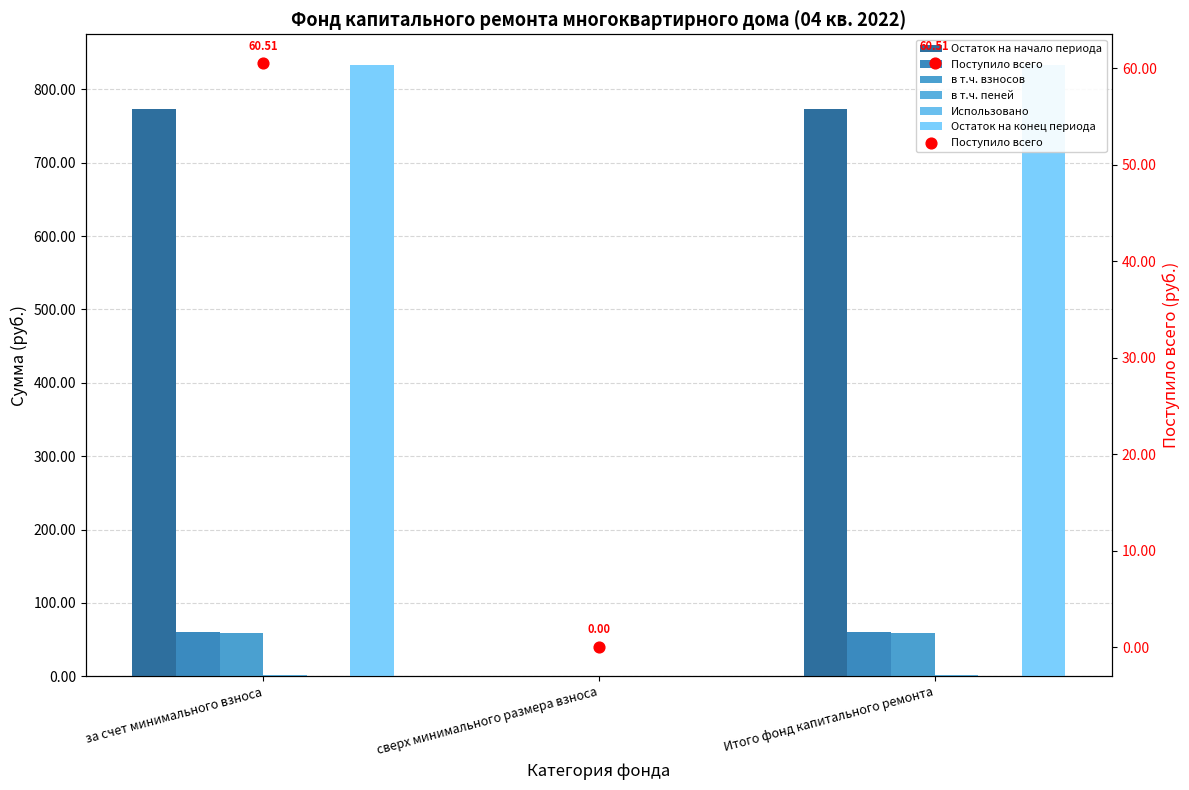

Which series has the widest spread of Y values?

Остаток на конец периода